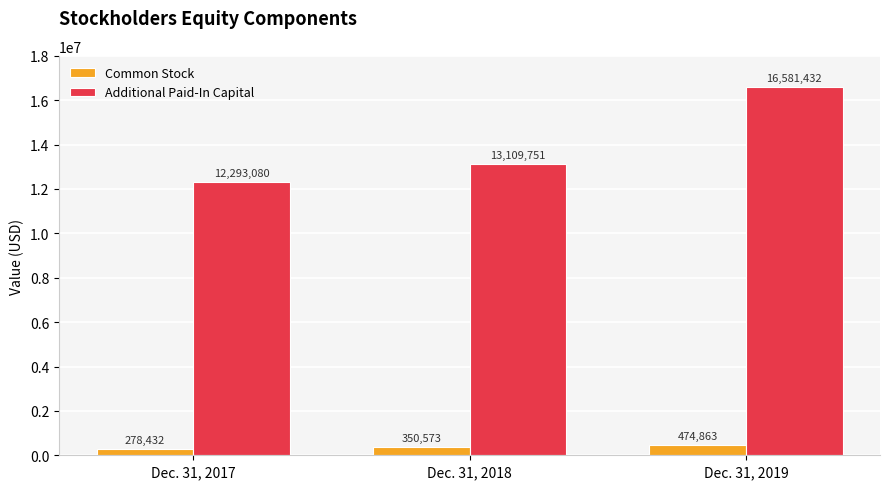

Which series changed the most between Dec. 31, 2018 and Dec. 31, 2019?

Additional Paid-In Capital